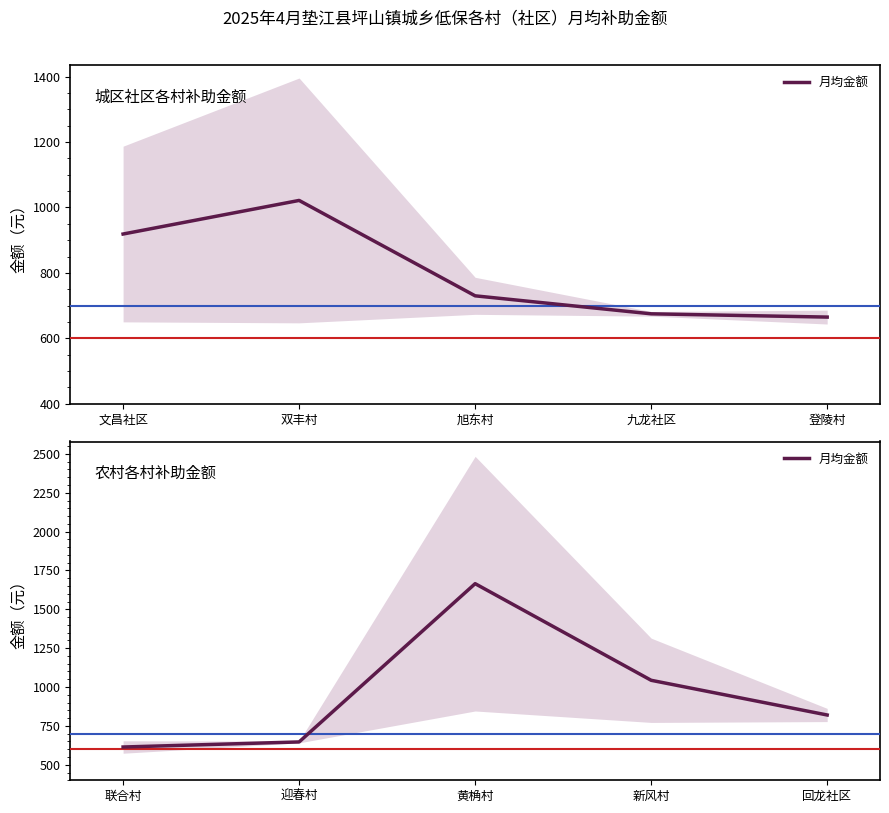

What is the label of the 3rd point from the right?

黄桷村